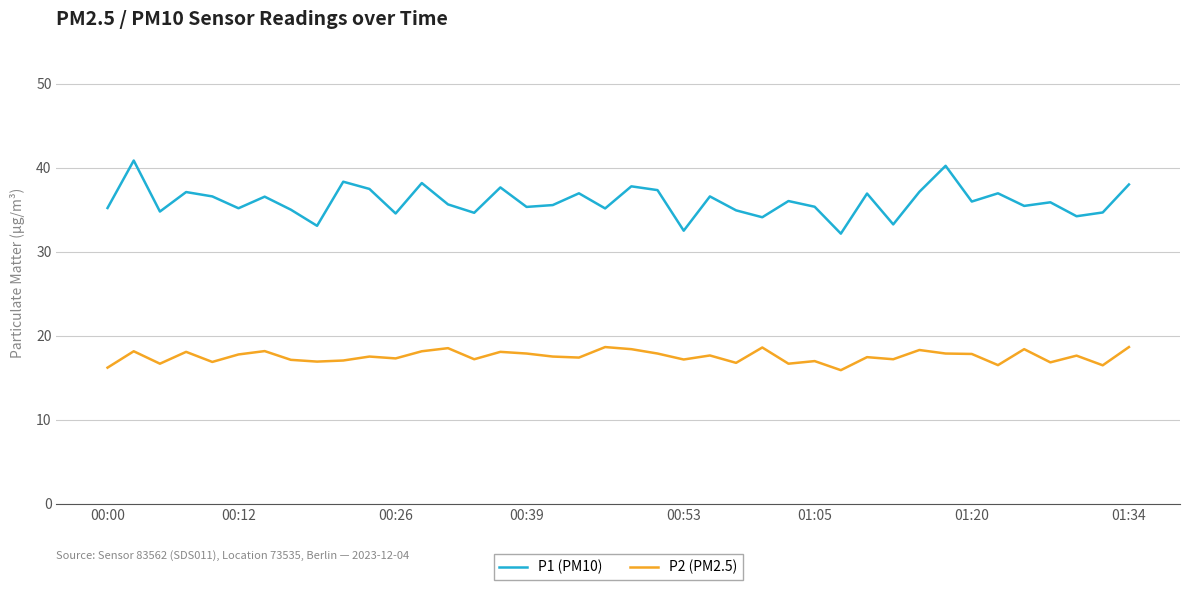

Which series has the largest range (max minus min)?

P1 (PM10)